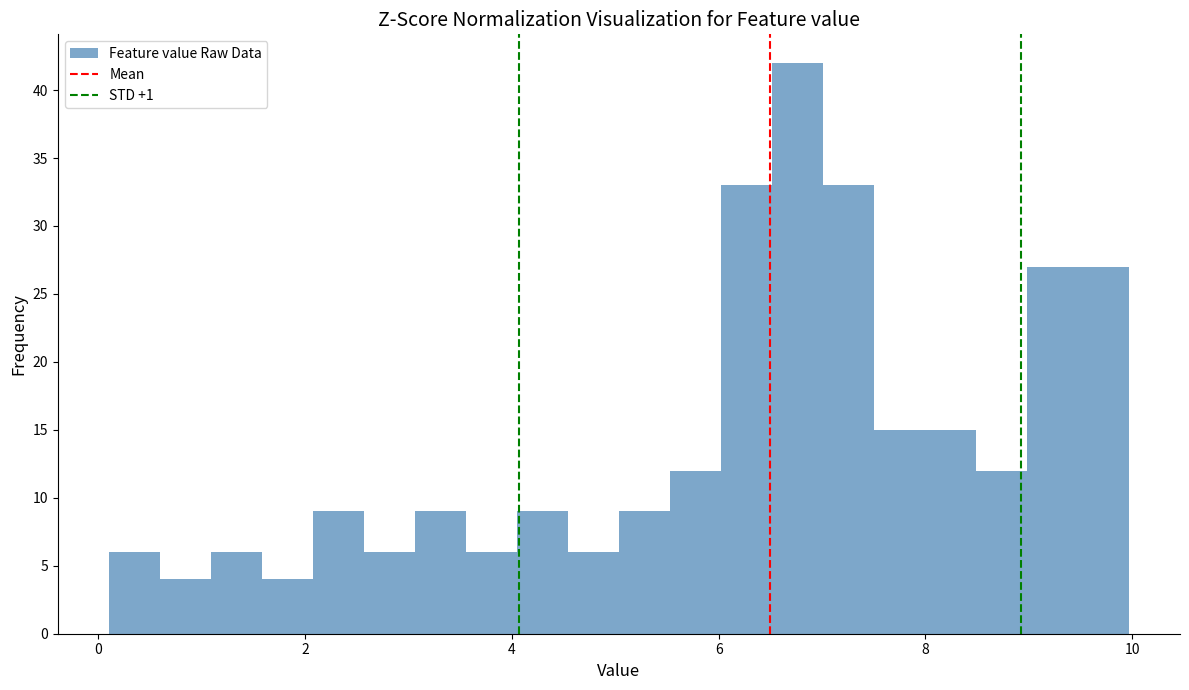

Around what value on the x-axis is the tallest bar? Give the approximate position of its centre, as read against the axis.

6.8